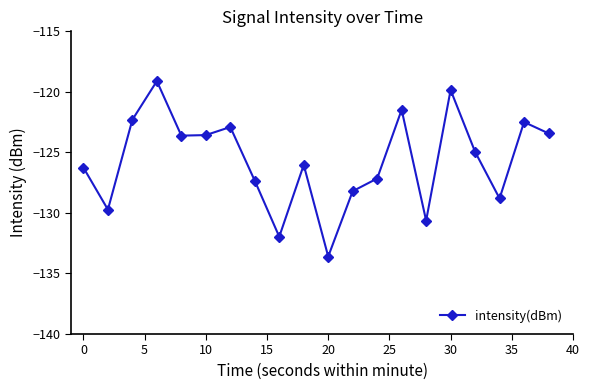

What is the difference between the maximum and minimum values?

14.5